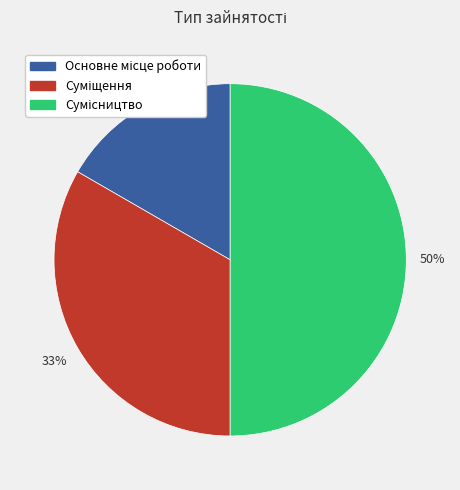

To the nearest percent, what is the difference between the largest and smallest slice percentages?

33%